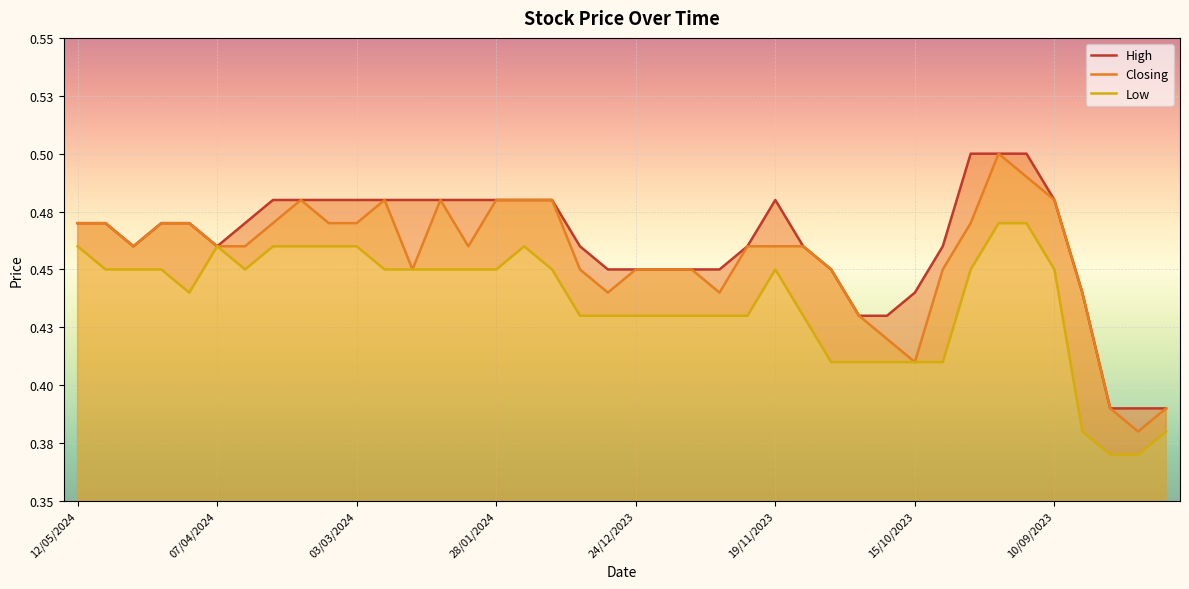

What is the label of the 13th point from the right?

05/11/2023